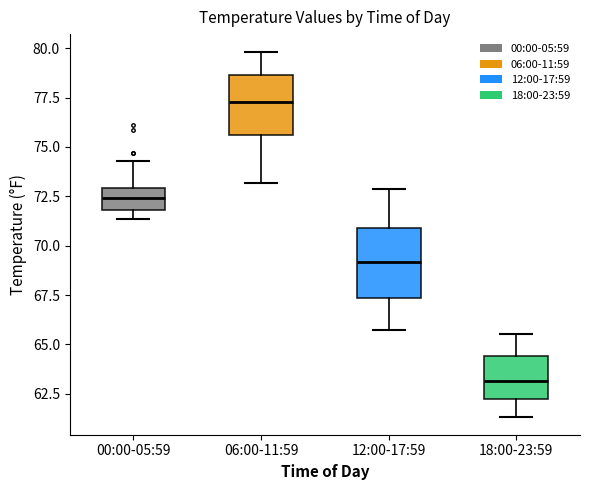

Which box has the lowest median line?

18:00-23:59